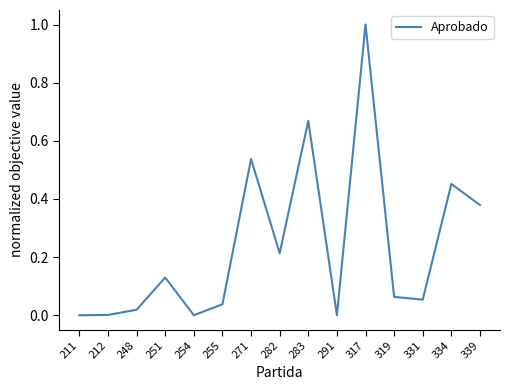

Which label corresponds to the largest value in the chart?

317